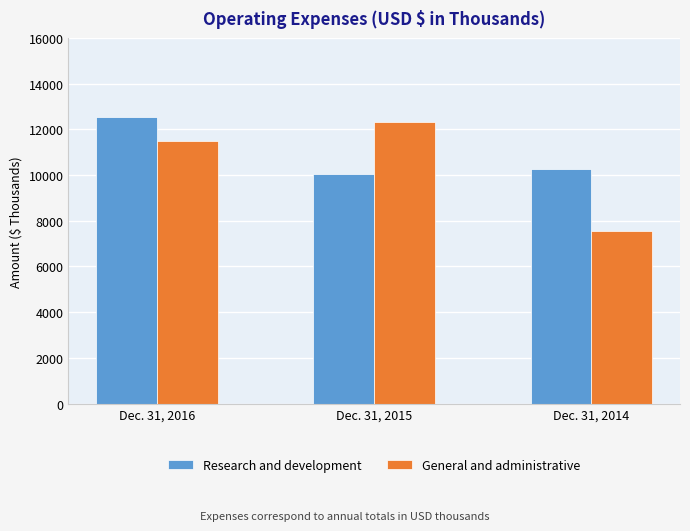

Reading right to left, transcribe all the data shown in this chart.

Research and development: Dec. 31, 2014=10273	Dec. 31, 2015=10058	Dec. 31, 2016=12557
General and administrative: Dec. 31, 2014=7566	Dec. 31, 2015=12340	Dec. 31, 2016=11506